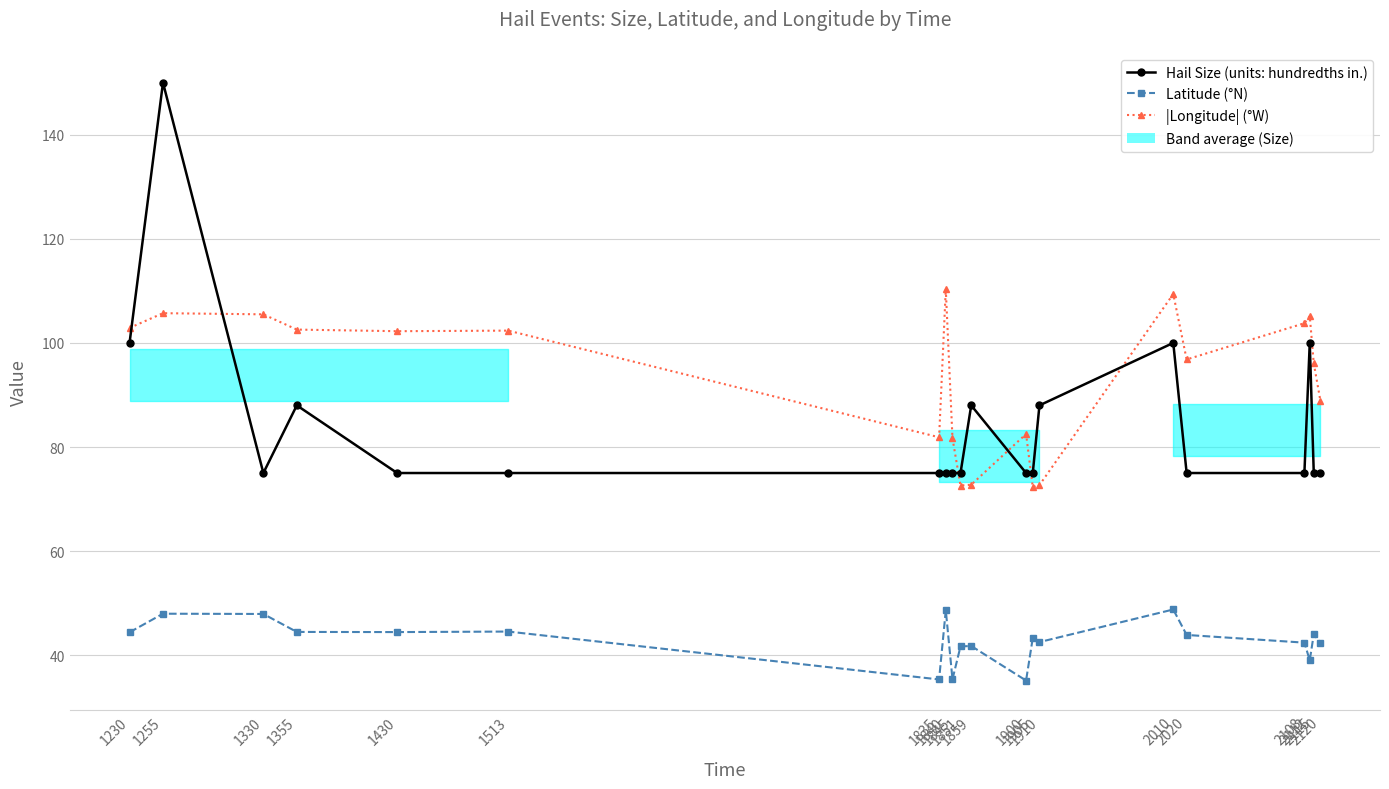

What is the difference between the |Longitude| (°W) values at 2020 and 1900?

14.3